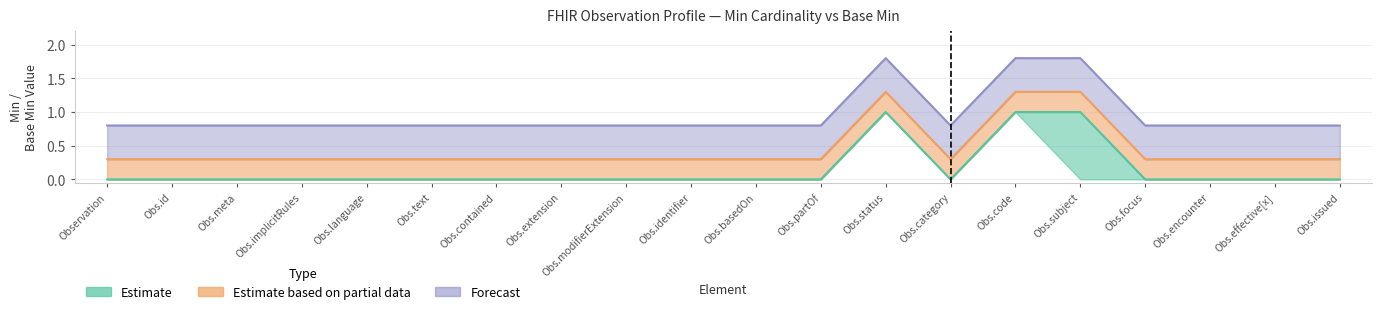

Which label corresponds to the smallest value in the chart?

Observation